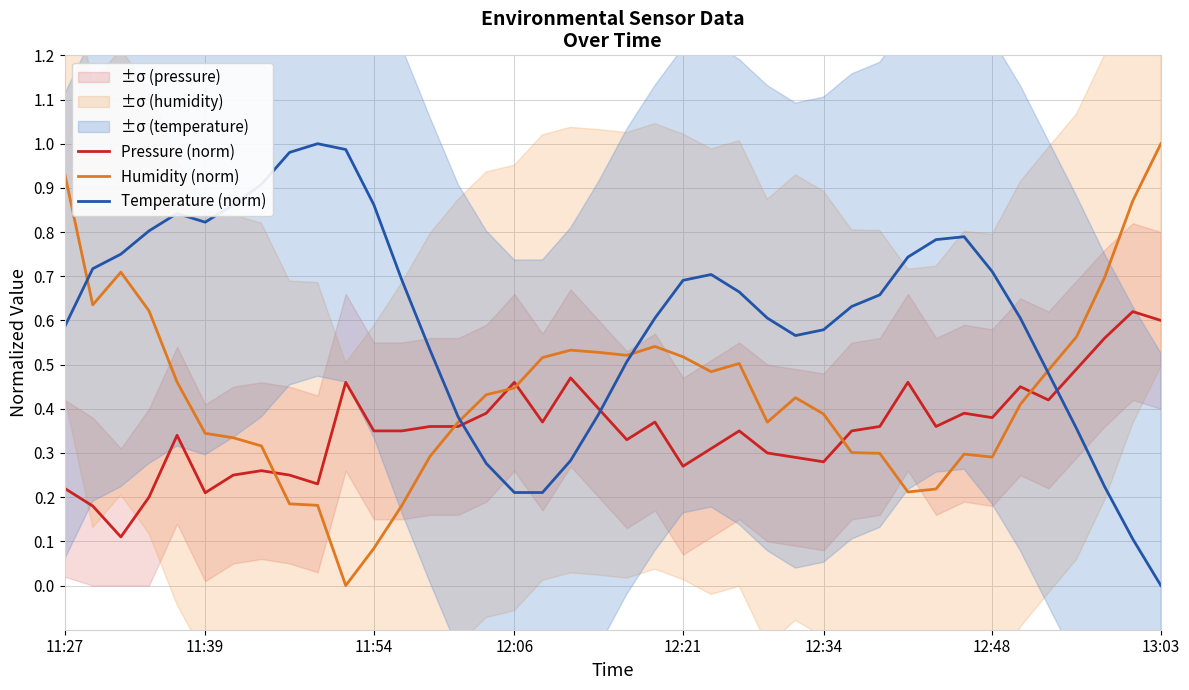

Which series has the largest total across all categories?

Temperature (norm)